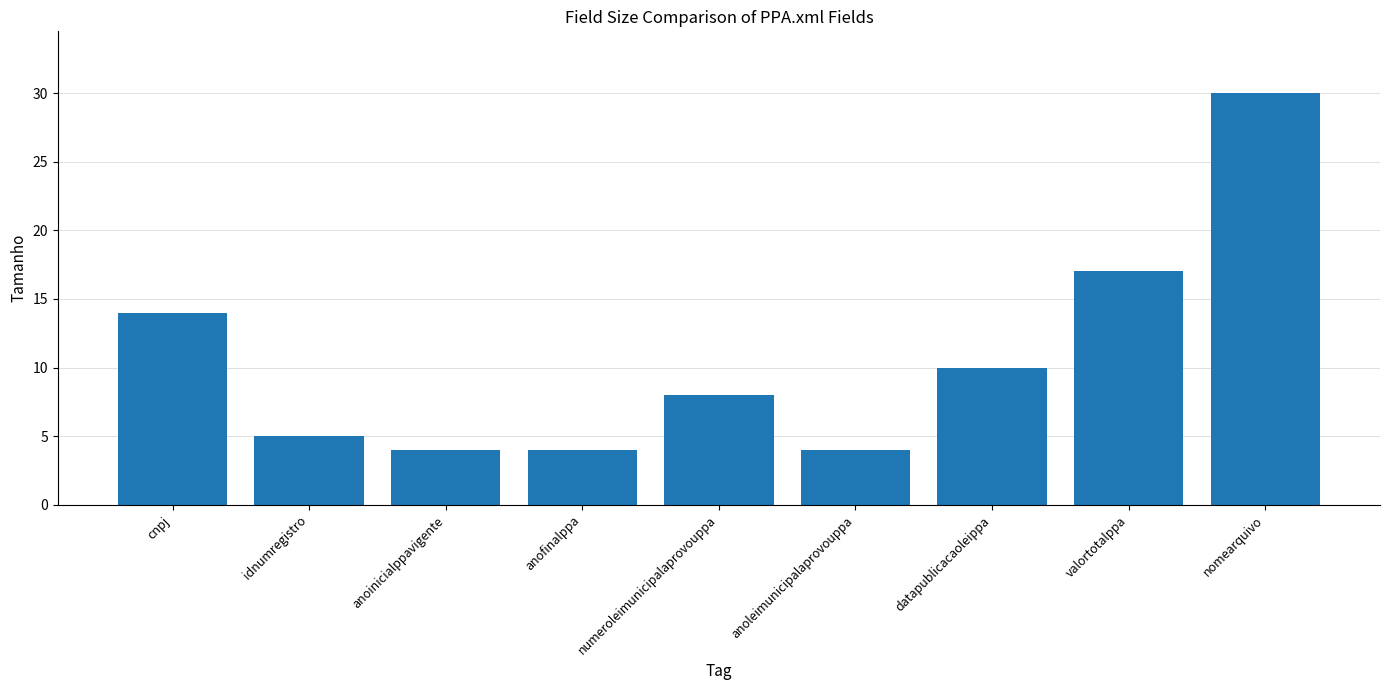

At which label does the data first exceed 8?

cnpj